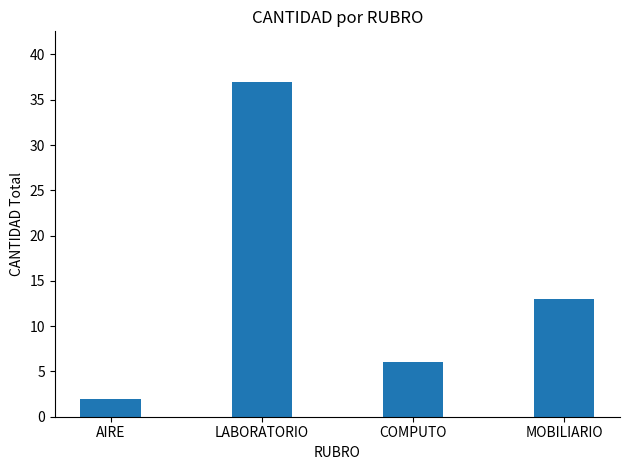

Reading left to right, transcribe all the data shown in this chart.

2	37	6	13